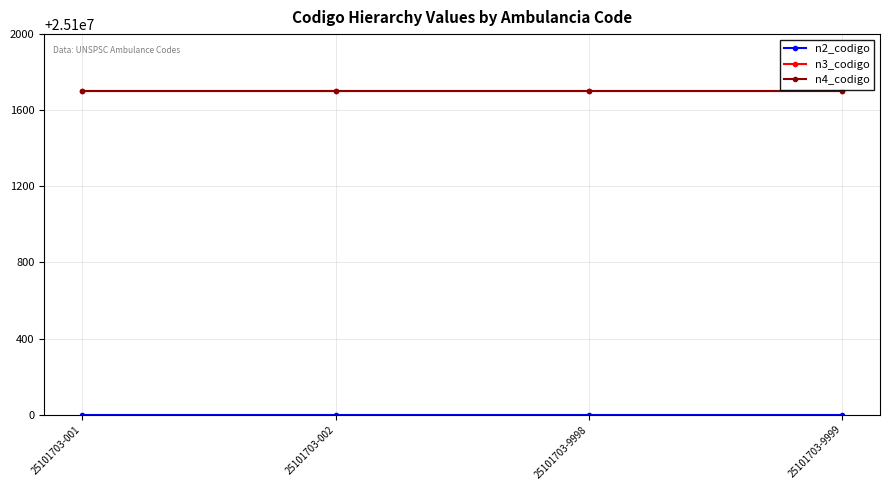

What is the minimum value shown in the chart?

25100000